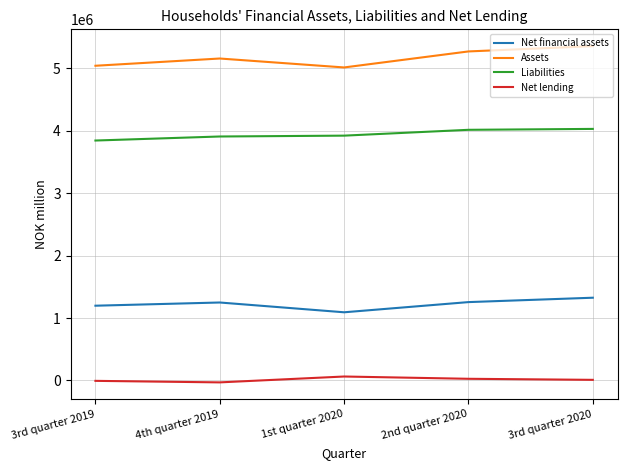

True or false: Net financial assets and Liabilities cross at least once.

False